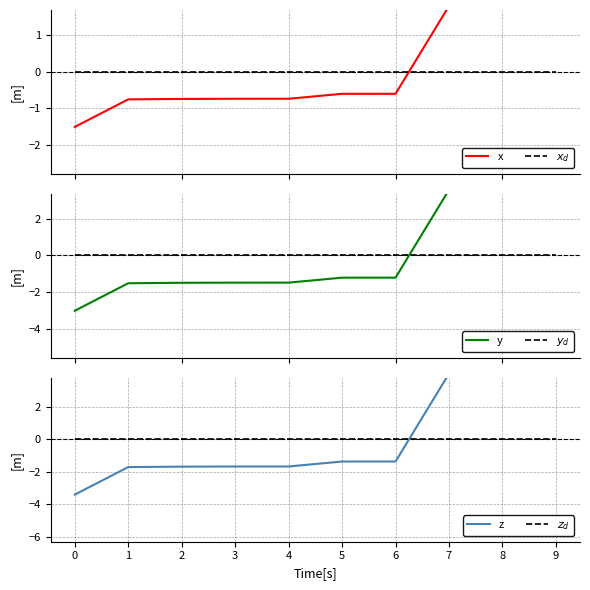

What are all the series names shown in the legend?

x, $x_d$, y, $y_d$, z, $z_d$